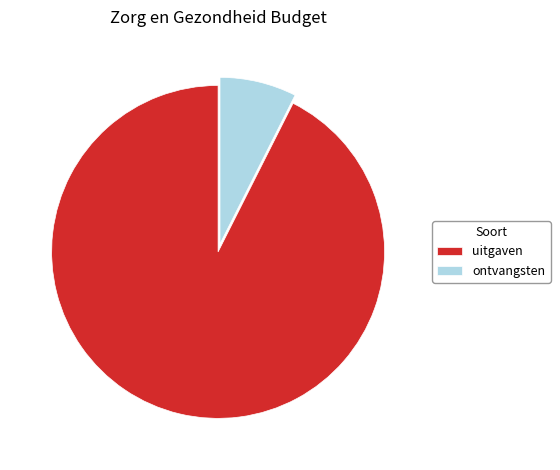

What is the largest slice in the pie chart?

uitgaven